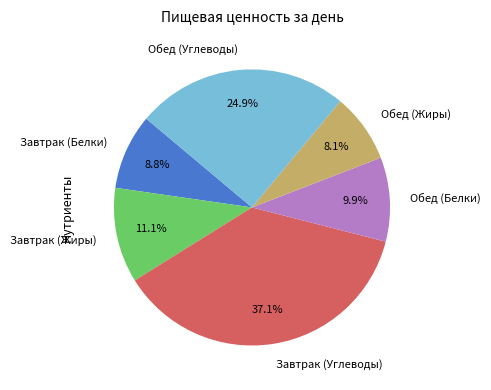

To the nearest percent, what percentage of the pie is Обед (Белки)?

10%